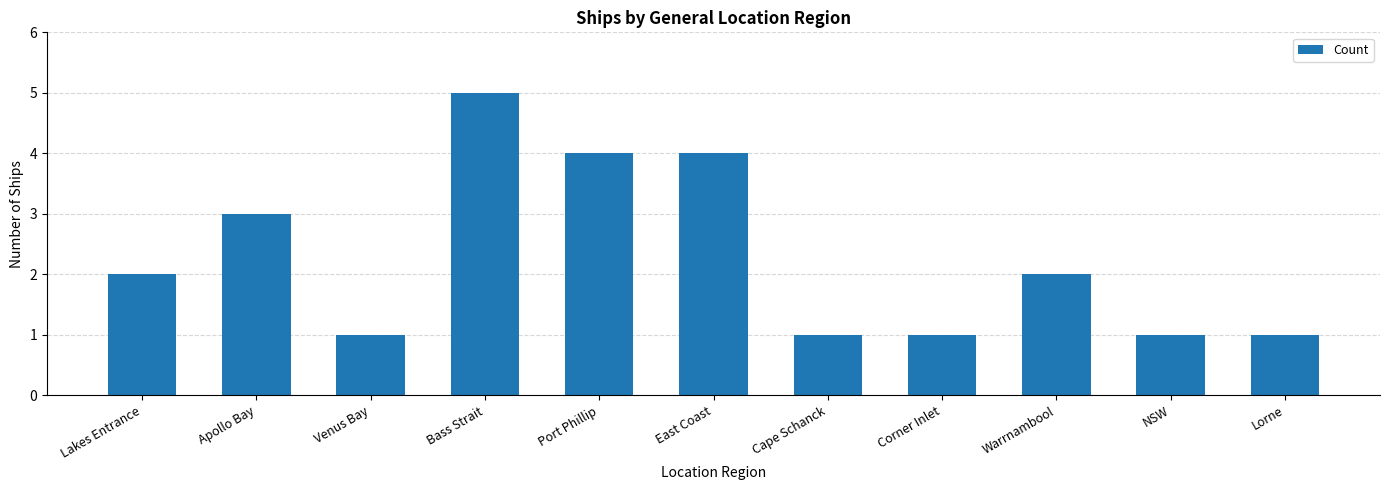

What is the label of the 2nd bar from the right?

NSW